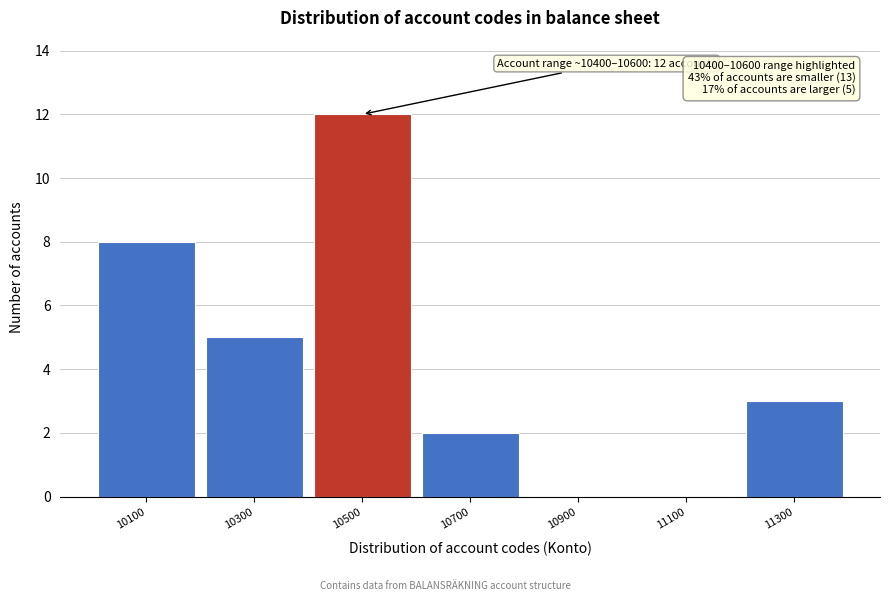

Which range on the x-axis has the tallest bar?

10400 to 10600